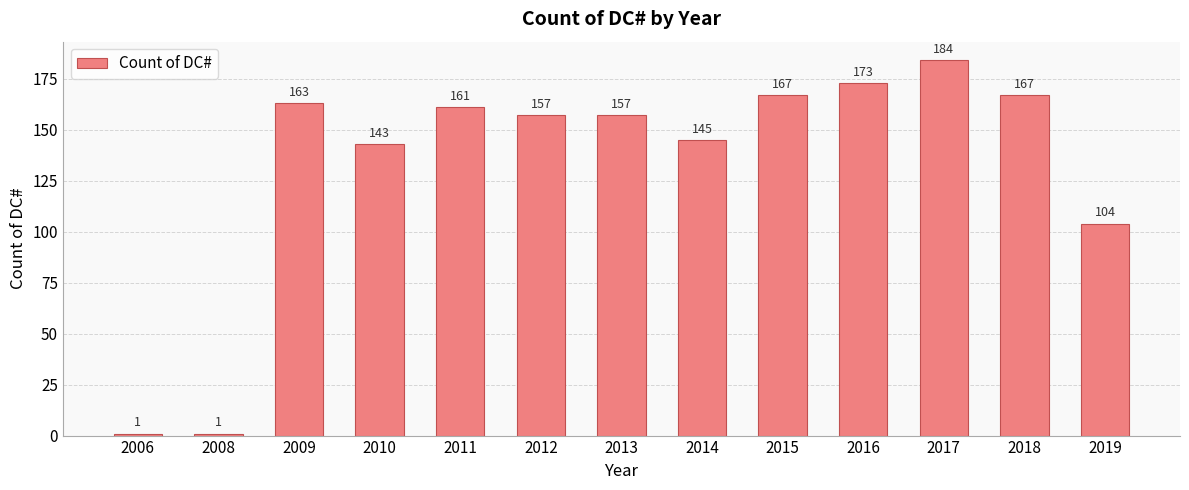

What is the maximum value shown in the chart?

184